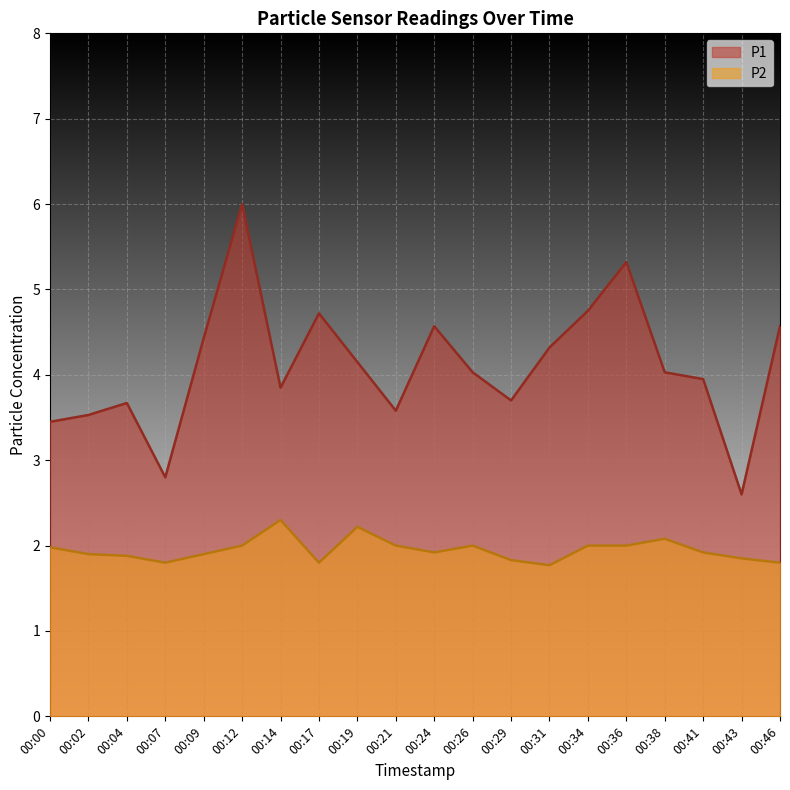

Rank the categories by P1 value from lowest to highest.

00:43, 00:07, 00:00, 00:02, 00:21, 00:04, 00:29, 00:14, 00:41, 00:26, 00:38, 00:19, 00:31, 00:09, 00:24, 00:46, 00:17, 00:34, 00:36, 00:12